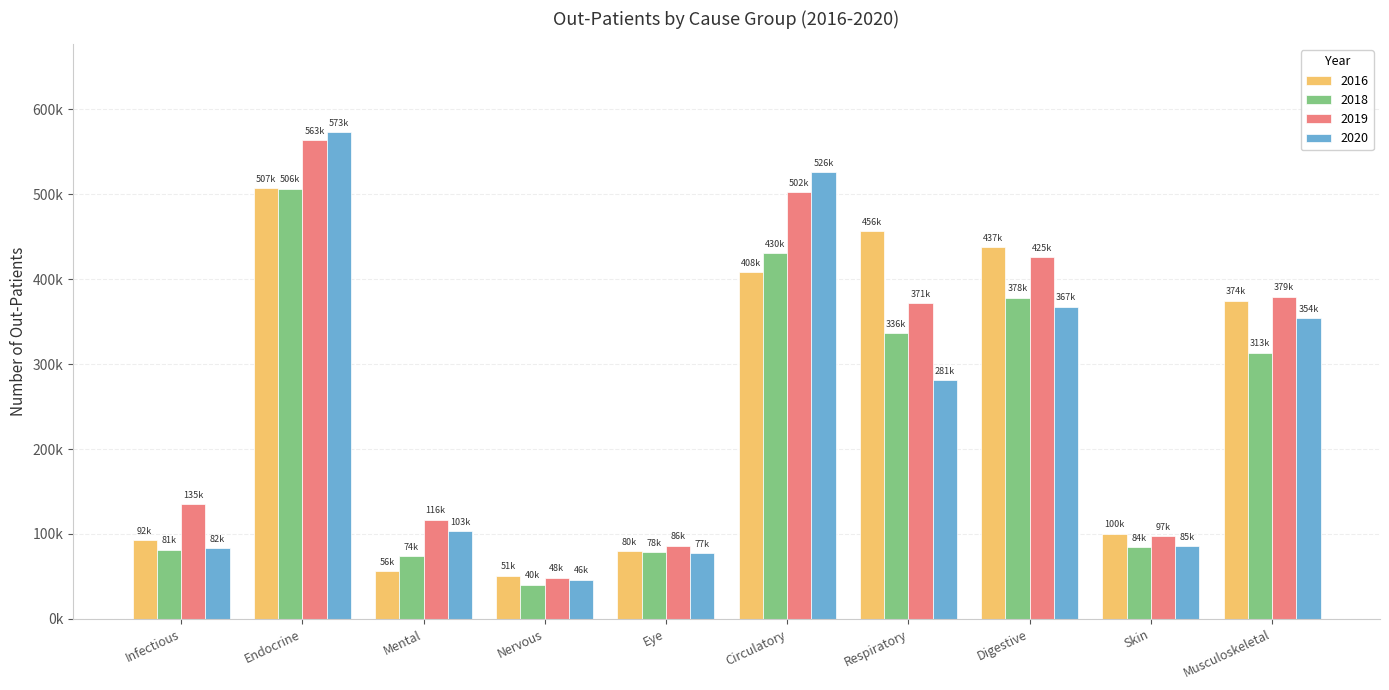

At which category is the sum across all series the highest?

Endocrine